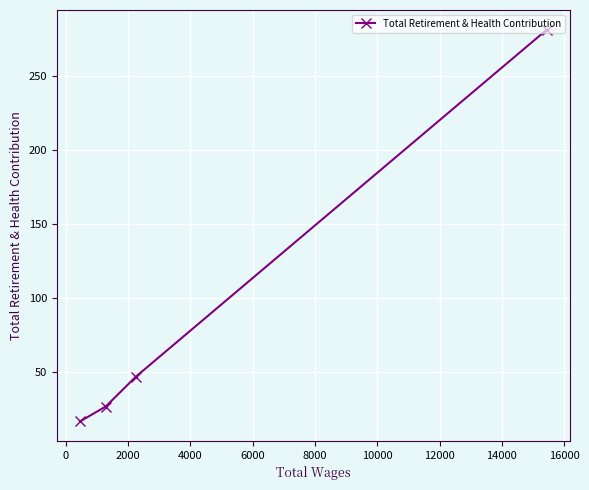

What is the smallest value displayed?

17